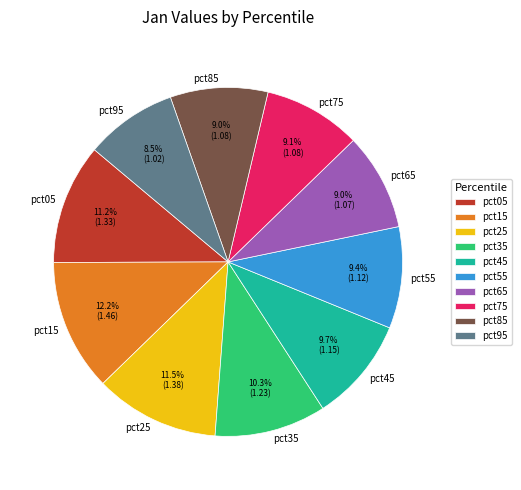

Which category has the biggest portion of the pie?

pct15